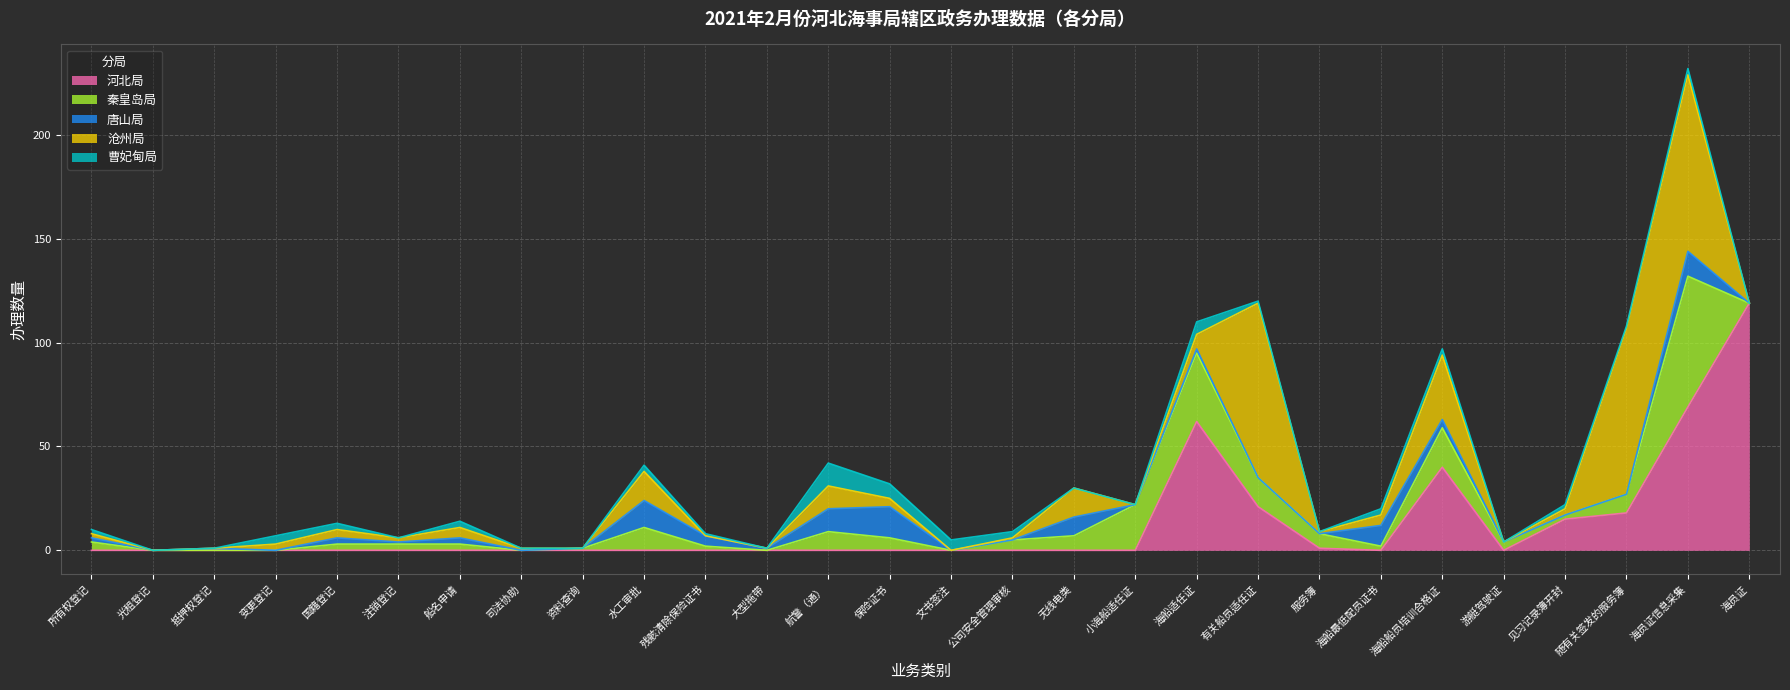

What is the spread (max minus min) of values at 游艇驾驶证?

4